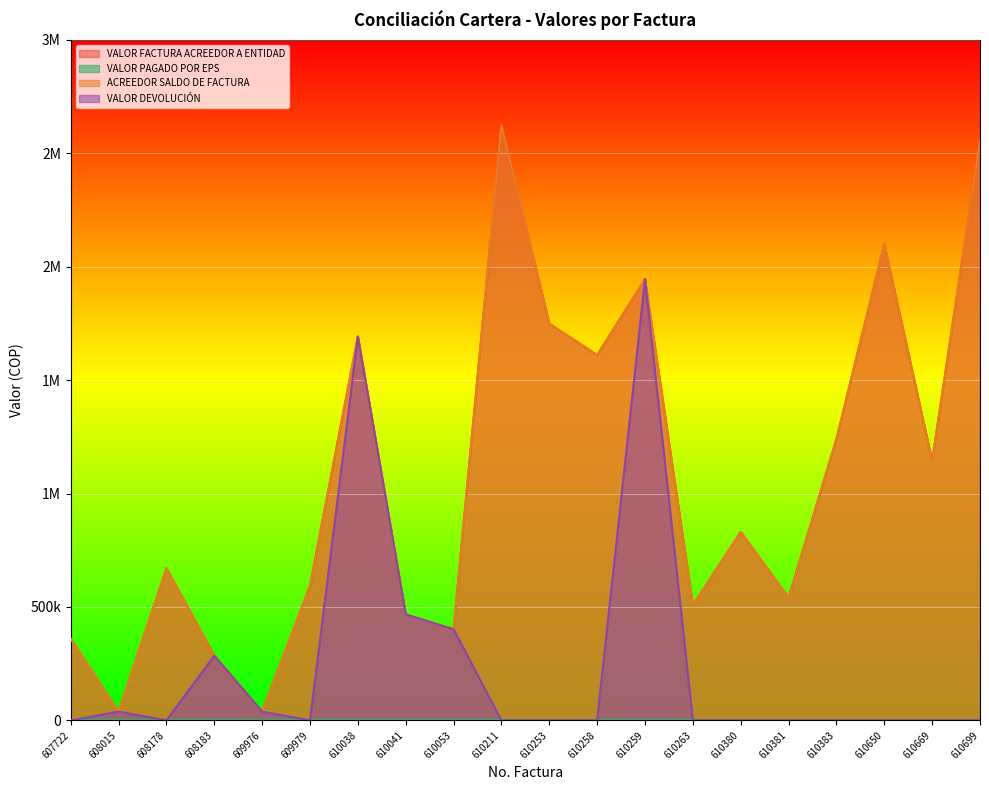

At which label does VALOR FACTURA ACREEDOR A ENTIDAD first exceed 830448?

610038